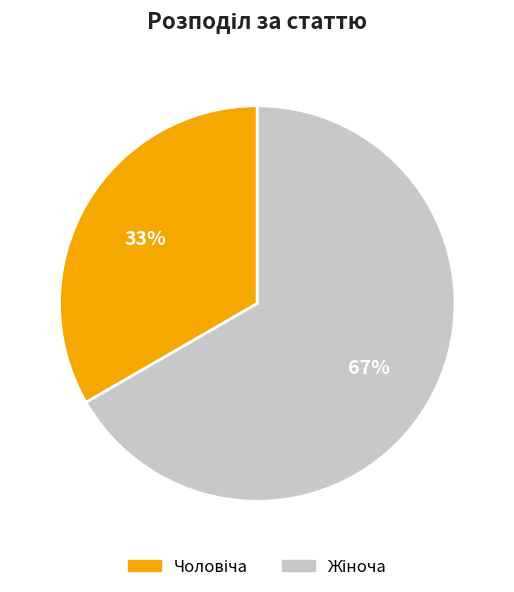

Does any single category account for the majority?

Yes